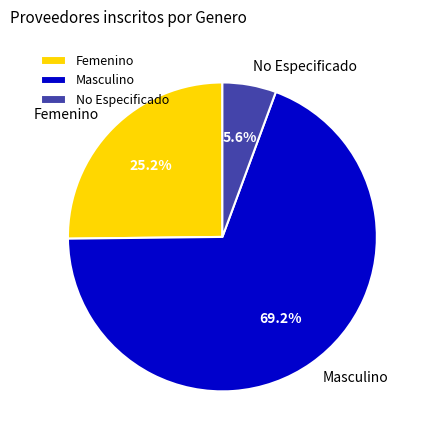

The Masculino slice represents 77% of the pie. True or false?

False